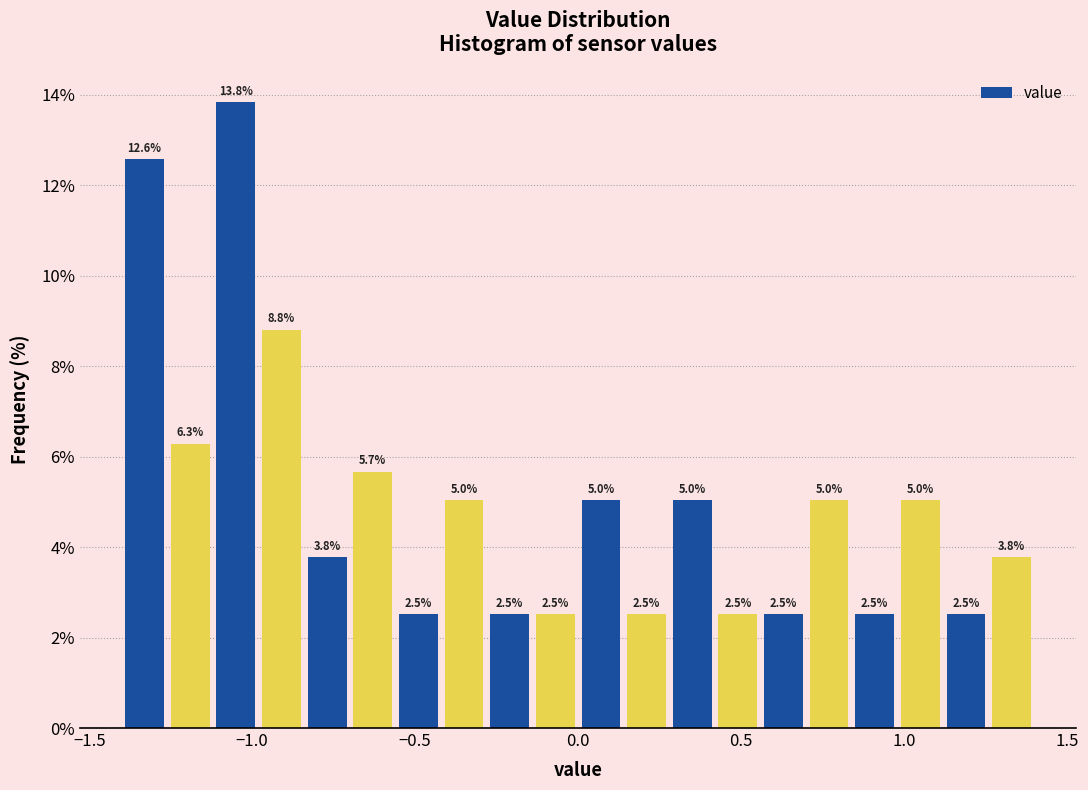

Read against the x-axis, roughly where is the centre of the tallest bar?

-1.05